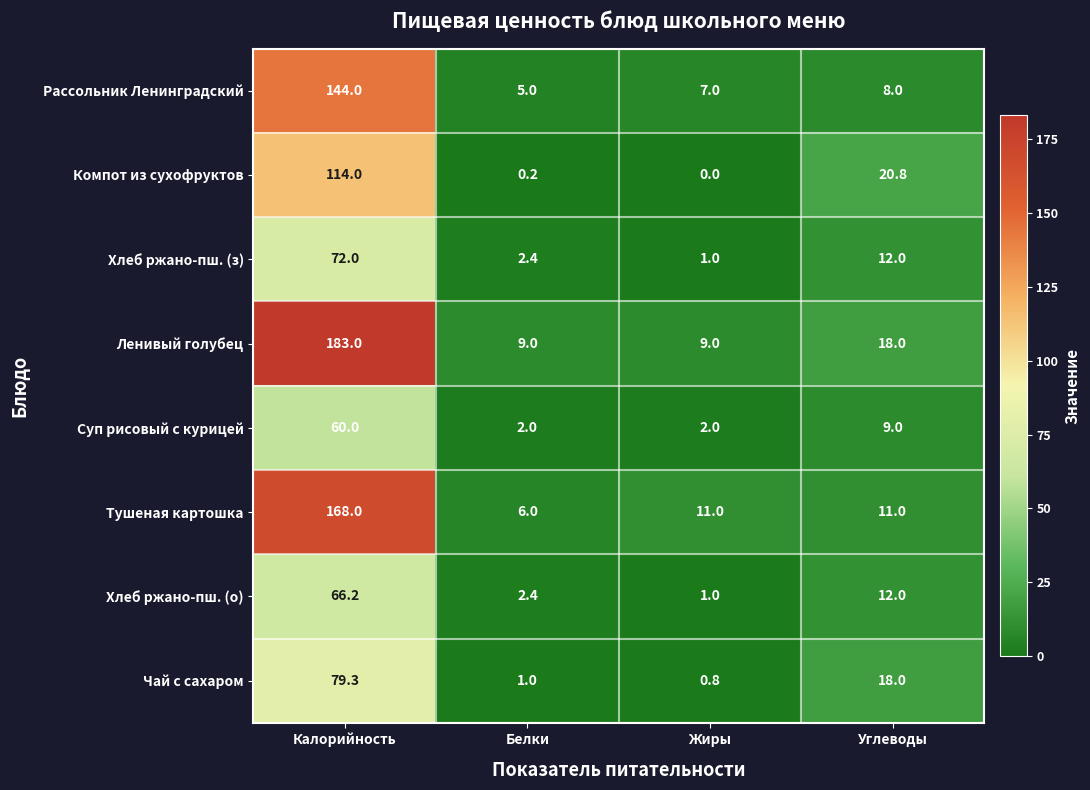

Where does the Тушеная картошка series first go above 11?

Калорийность